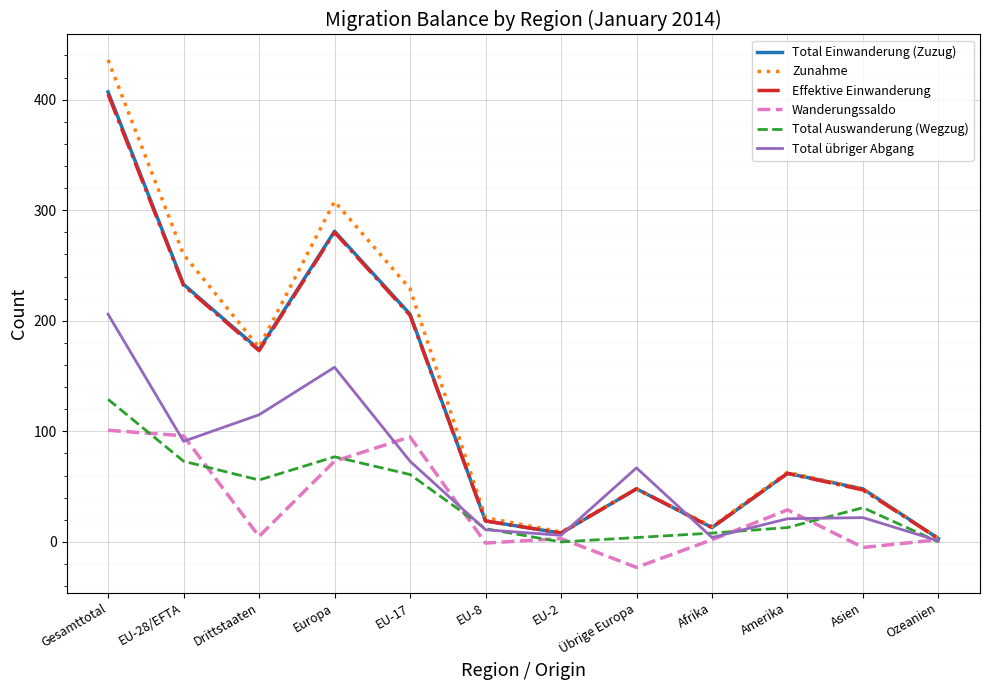

What is the sum of the Total Einwanderung (Zuzug) values at Asien and Amerika?

110